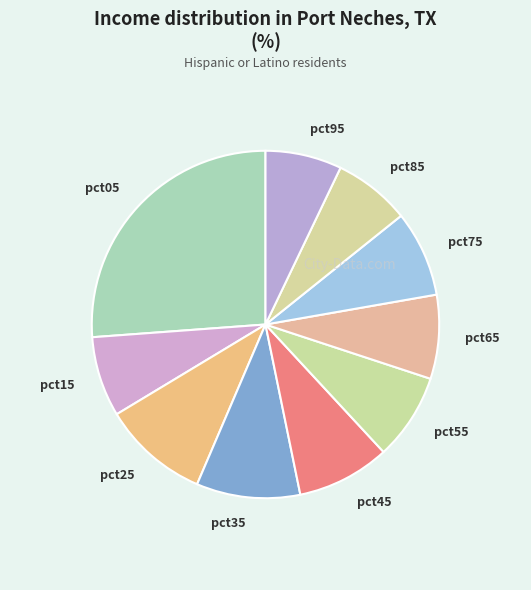

Do pct15 and pct65 together represent more than half of the pie?

No